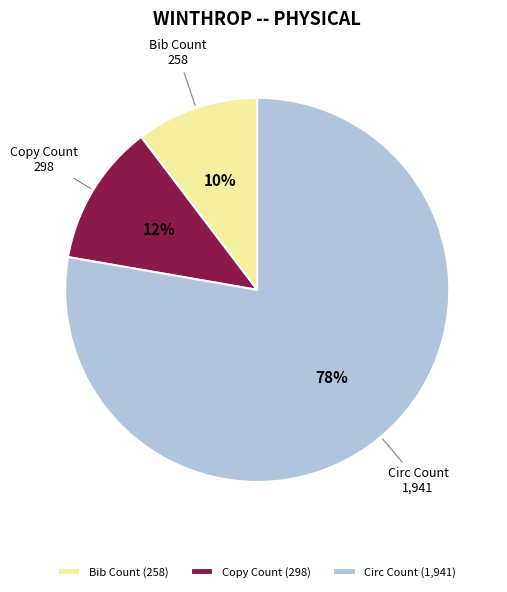

Count the number of slices in the pie.

3